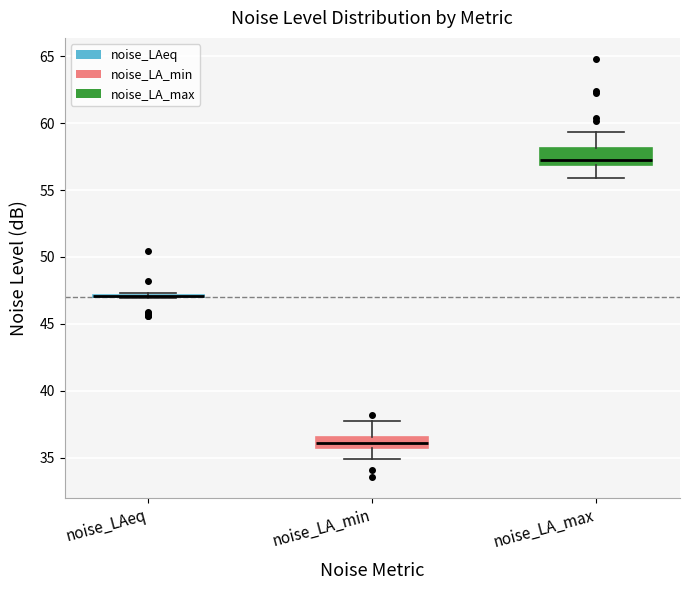

Reading left to right, read every box against the y-axis: the position of its median line, the range the box covers, and the ends of its whiskers. The values are not printed on the chart, so give them approximately, as read against the axis.

noise_LAeq: box collapsed to a line at 47.0, whiskers 47.0 to 47.5
noise_LA_min: median 36.0, box 35.5 to 36.5, whiskers 35.0 to 37.5
noise_LA_max: median 57.0 (just above the box's lower edge), box 57.0 to 58.0, whiskers 56.0 to 59.5